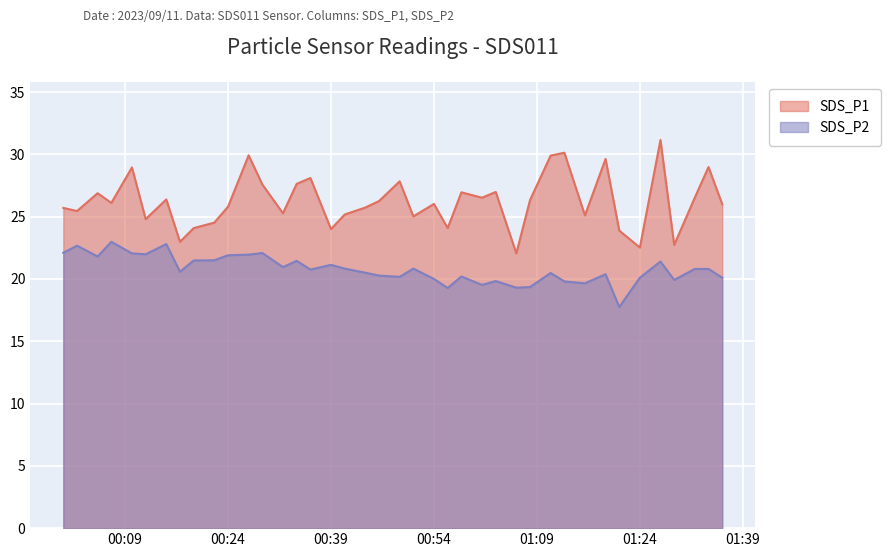

At which category is the sum across all series the highest?

2023/09/11 01:27